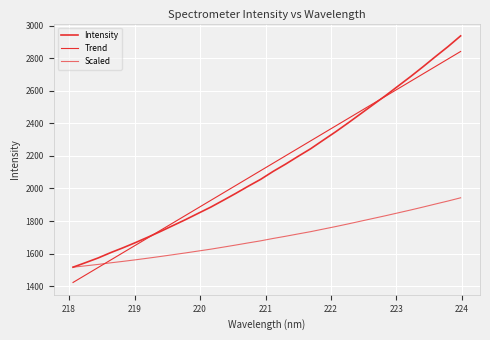

Does the chart have visible grid lines?

Yes